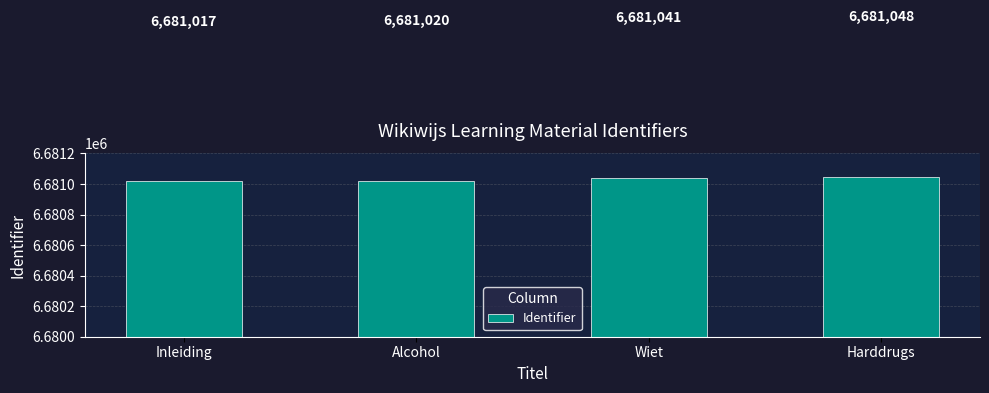

What position from the right is Alcohol?

3